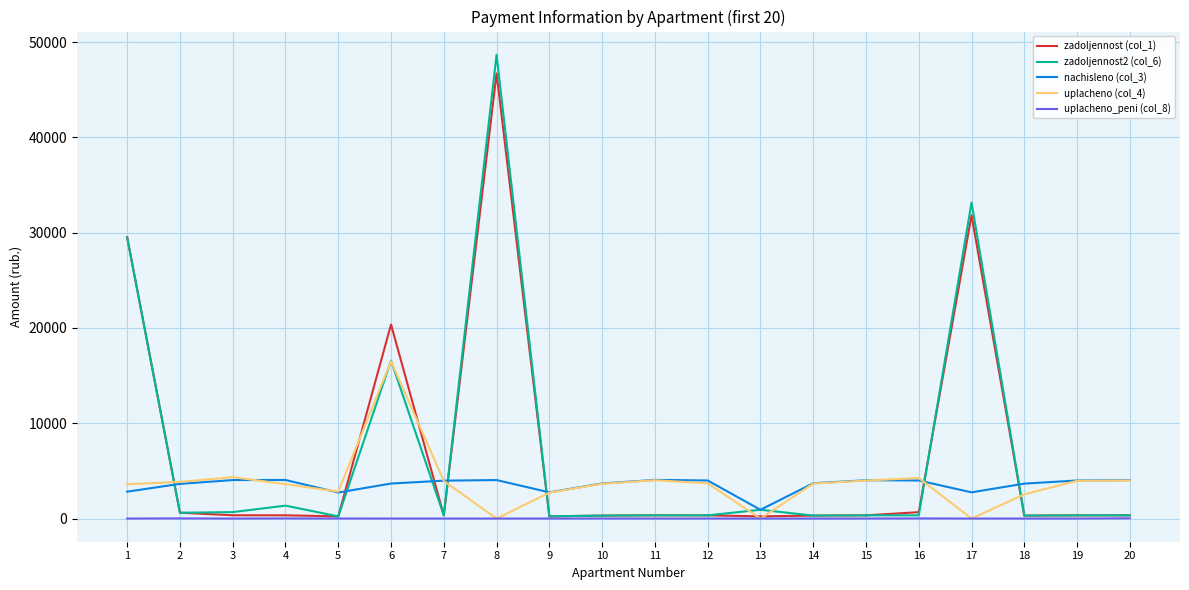

Where does the zadoljennost (col_1) series first go above 335?

1